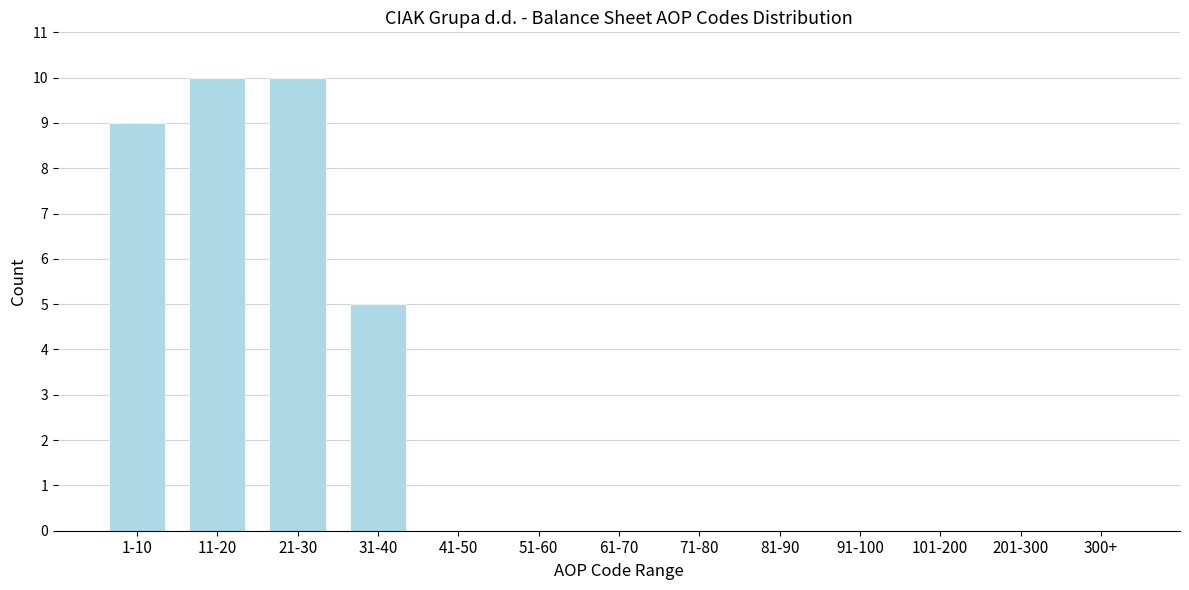

Reading left to right, list all the values displayed in this chart.

1-10=9	11-20=10	21-30=10	31-40=5	41-50=0	51-60=0	61-70=0	71-80=0	81-90=0	91-100=0	101-200=0	201-300=0	300+=0